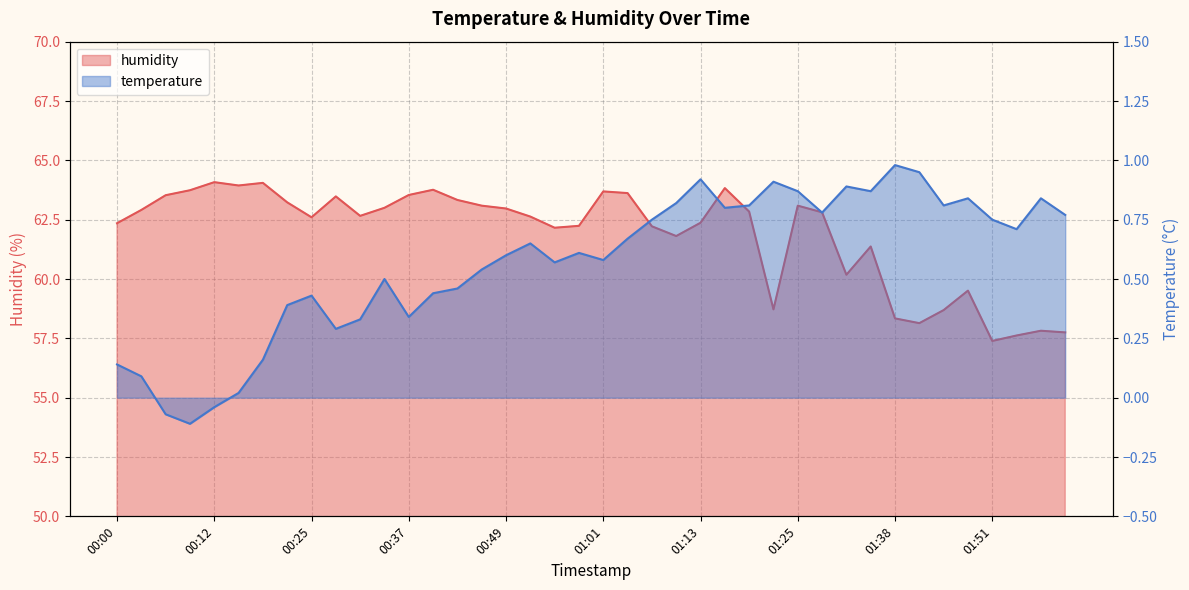

How many categories are shown in the chart?

40